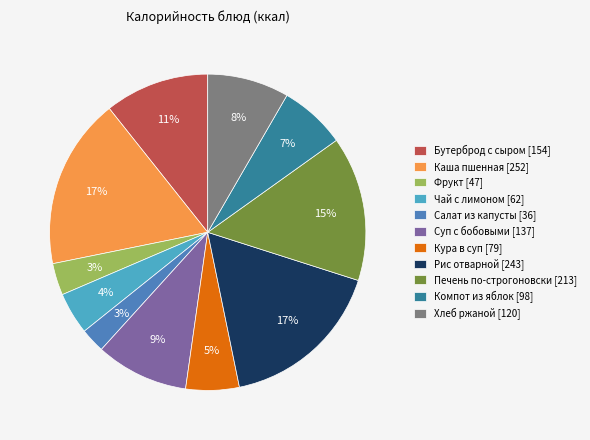

Which has a higher value, Кура в суп [79] or Каша пшенная [252]?

Каша пшенная [252]